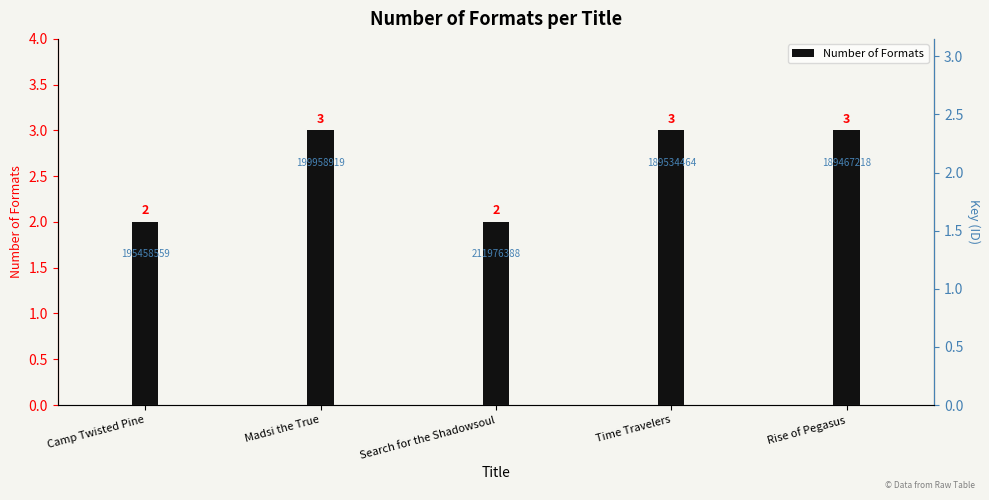

Reading right to left, transcribe all the data shown in this chart.

3	3	2	3	2